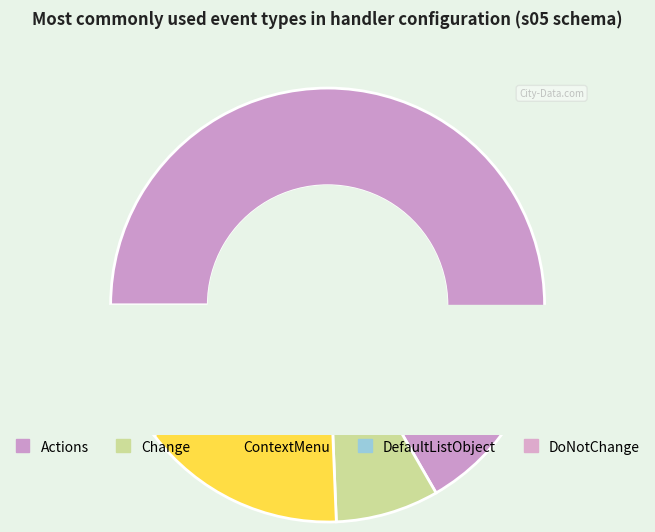

Which category accounts for the majority?

Actions